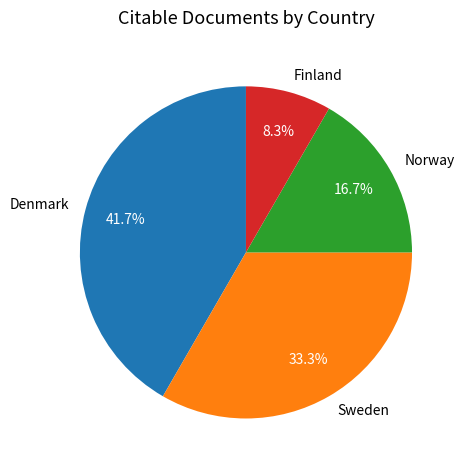

How many segments does this pie chart have?

4